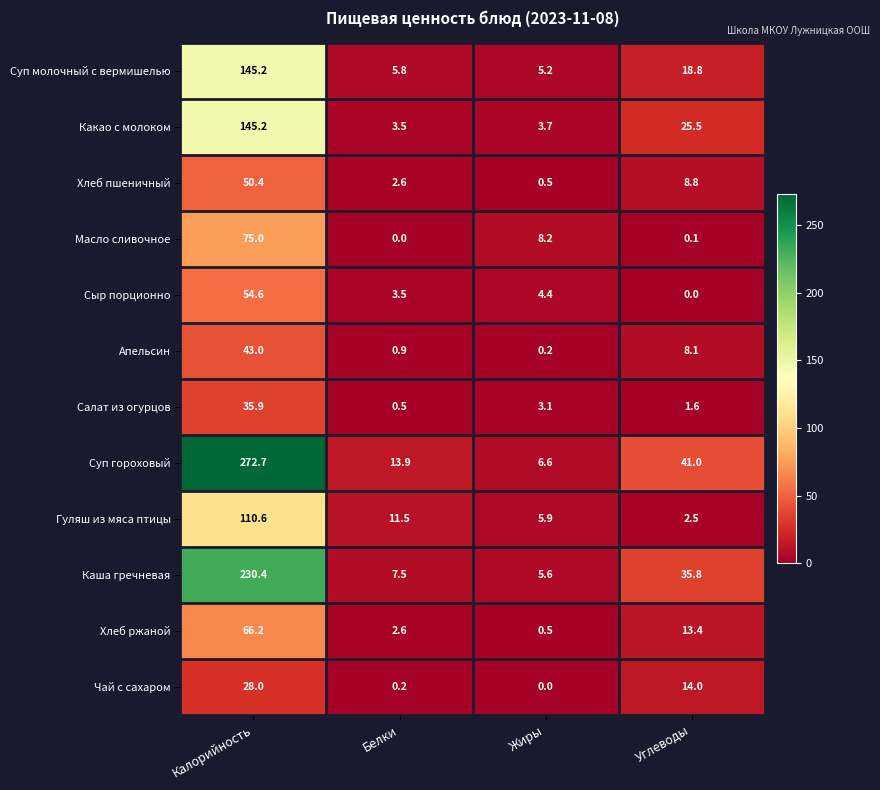

List the labels in order of Апельсин value, largest first.

Калорийность, Углеводы, Белки, Жиры